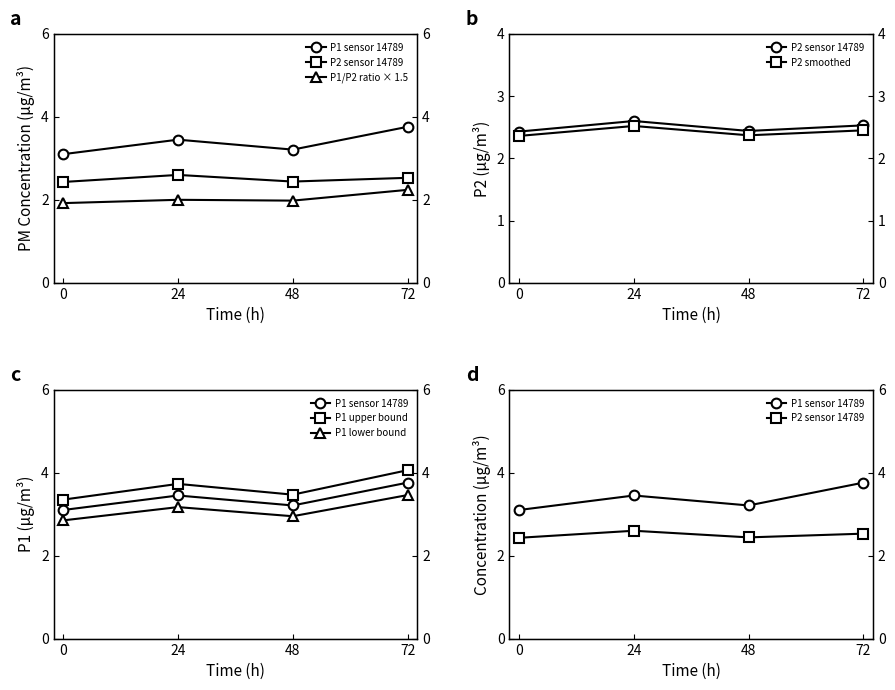

The P1 upper bound series shows 3.5 at 48. True or false?

True